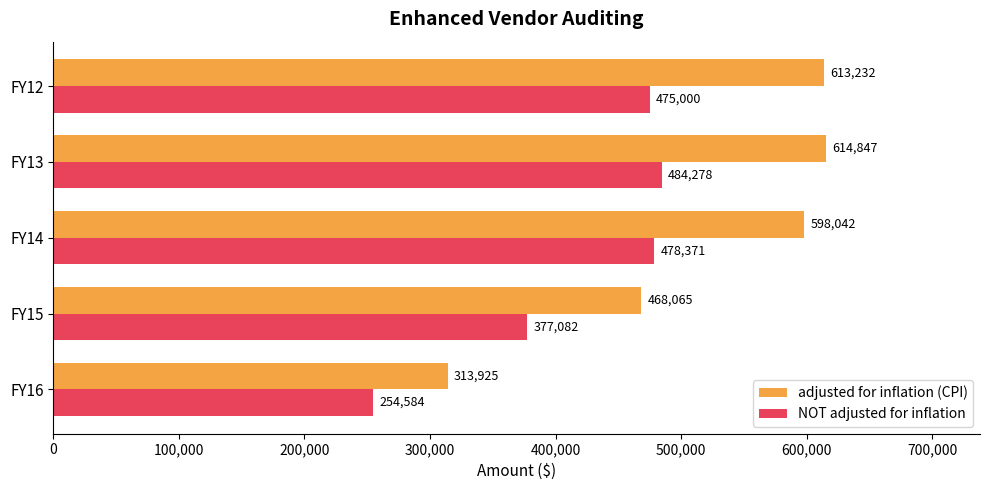

The value of adjusted for inflation (CPI) at FY13 is 1103989. True or false?

False